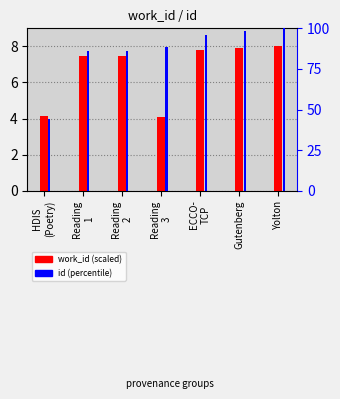

What is the label of the 7th bar from the right?

HDIS
(Poetry)